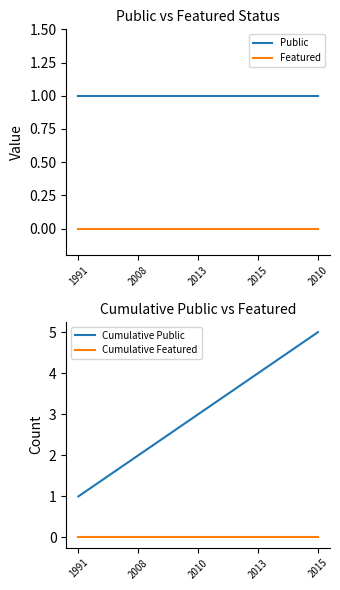

True or false: Featured and Public cross at least once.

False